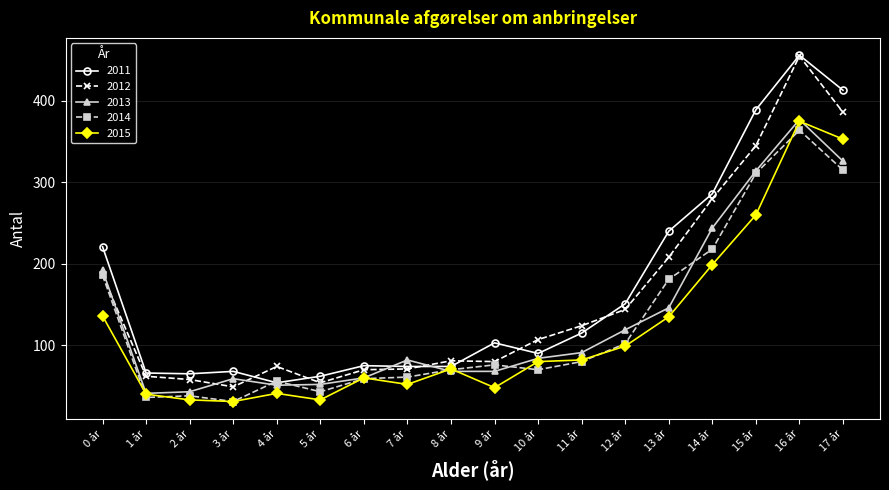

What is the maximum value shown in the chart?

456